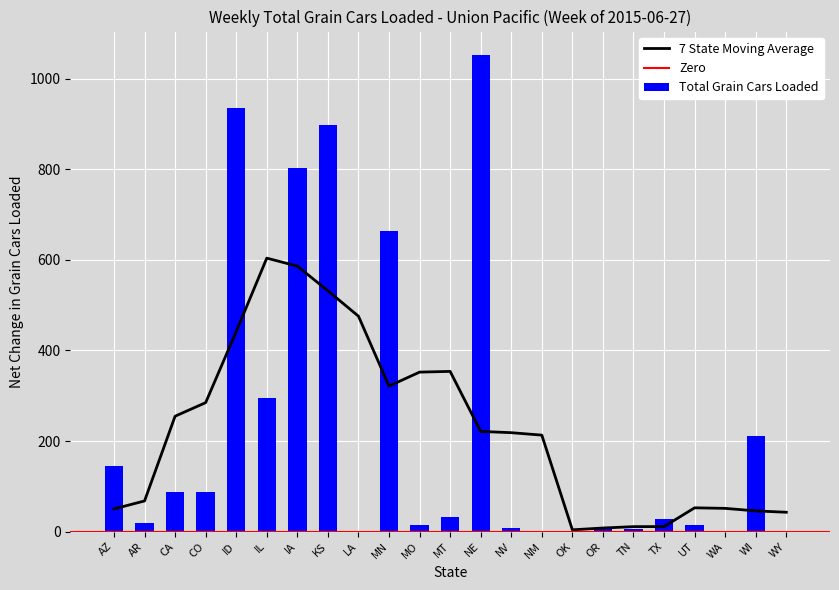

What is the maximum value for 7 State Moving Average?

604.0